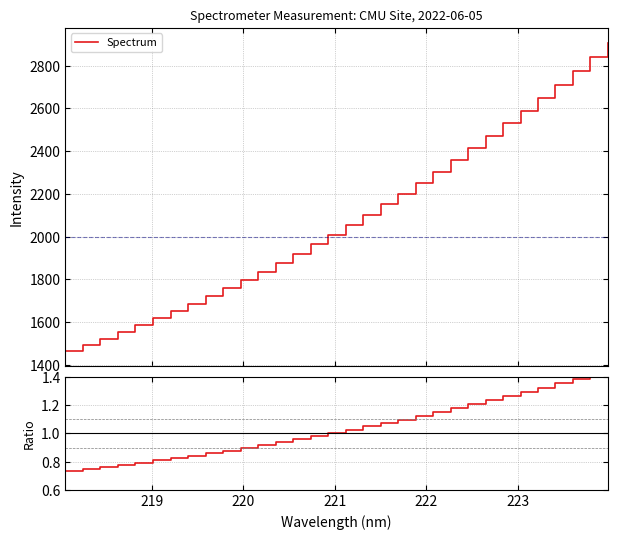

What is the highest value of the Spectrum series?

2904.5